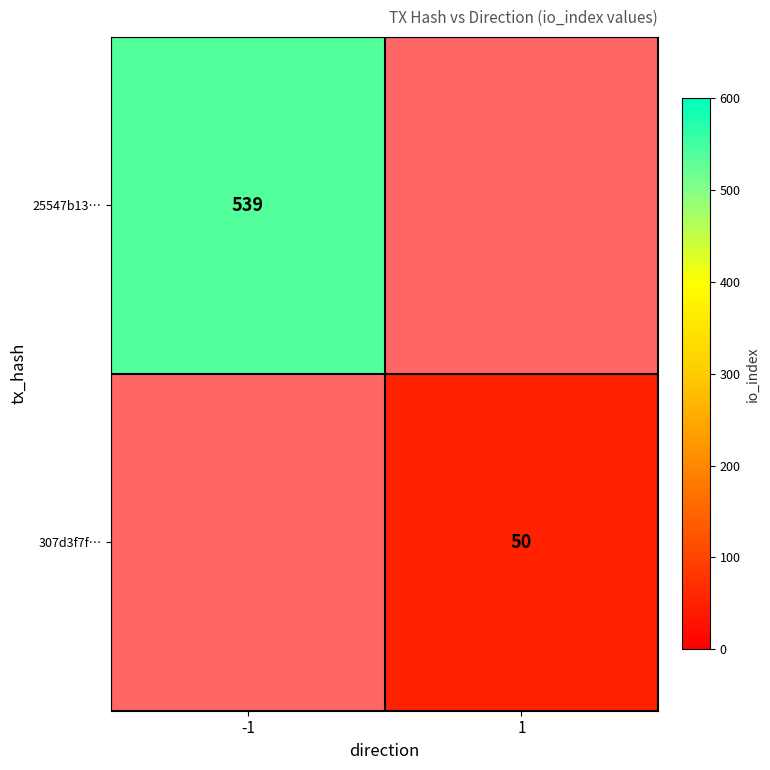

The value of 307d3f7f… at 1 is 70. True or false?

False